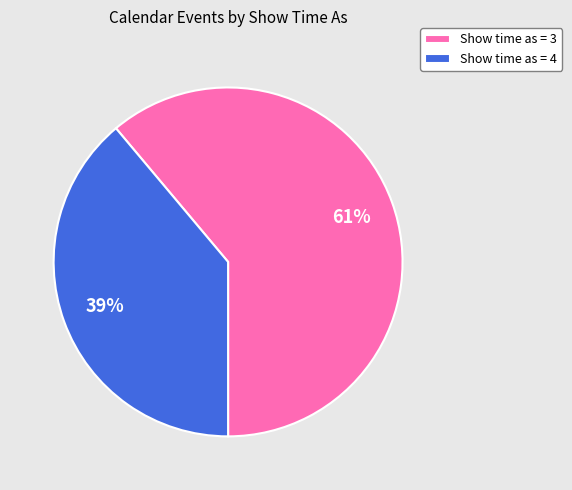

Between Show time as = 3 and Show time as = 4, which is larger?

Show time as = 3